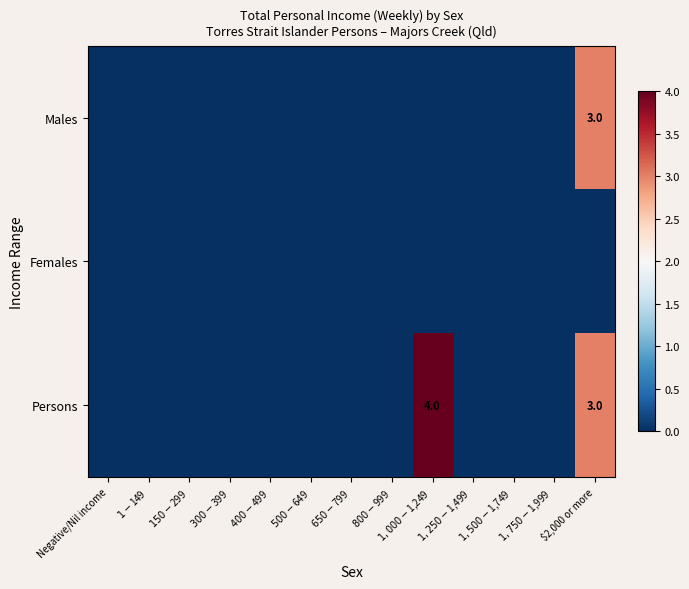

What is the greatest value displayed?

4